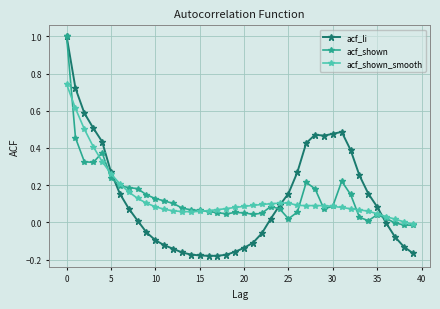

How many distinct data groups are displayed?

3